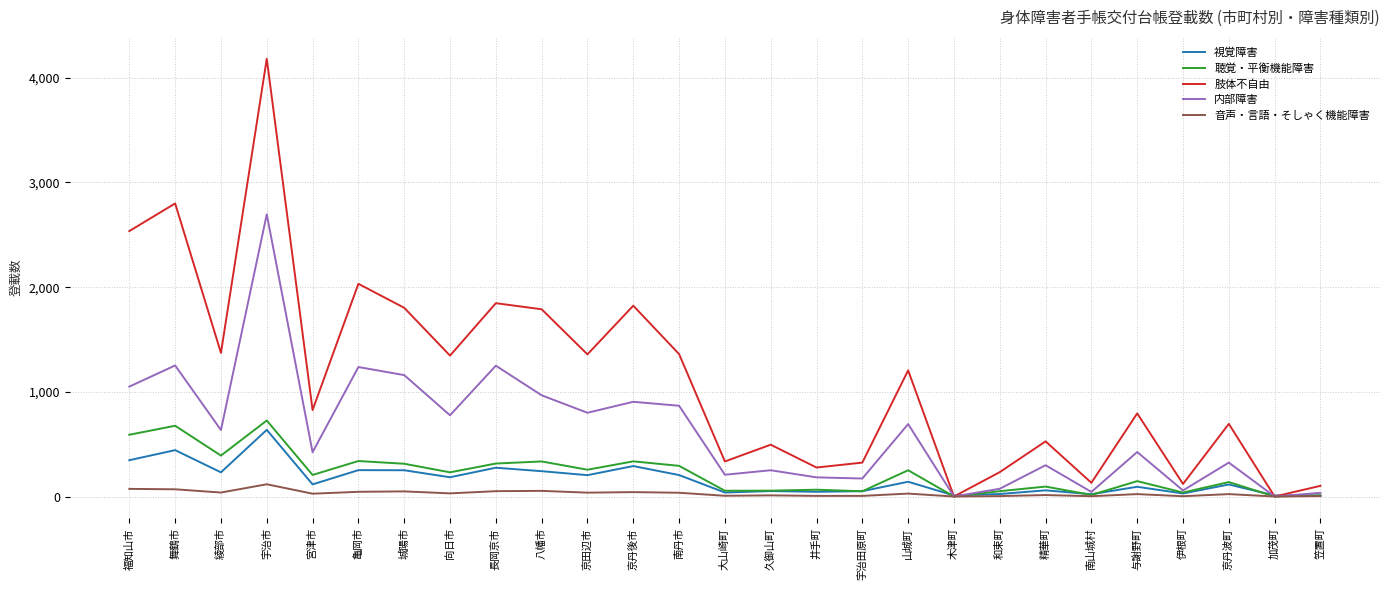

True or false: 肢体不自由 has a value of 1346 at 向日市.

True